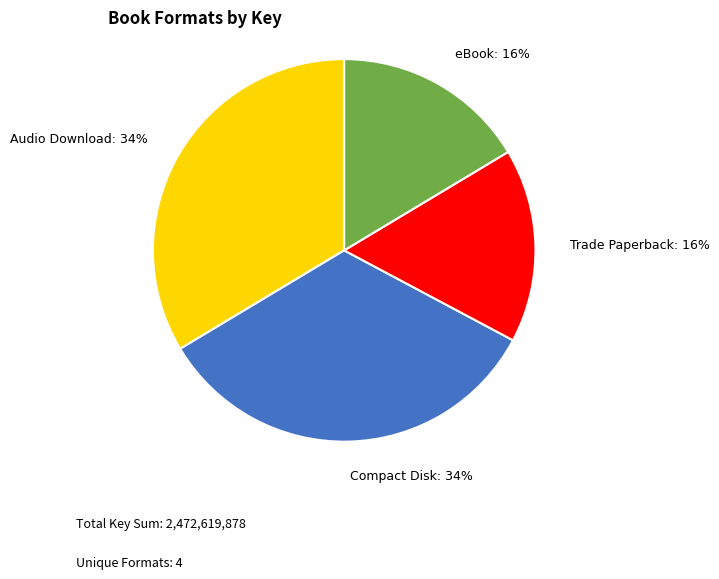

To the nearest percent, what portion does Trade Paperback represent?

16%